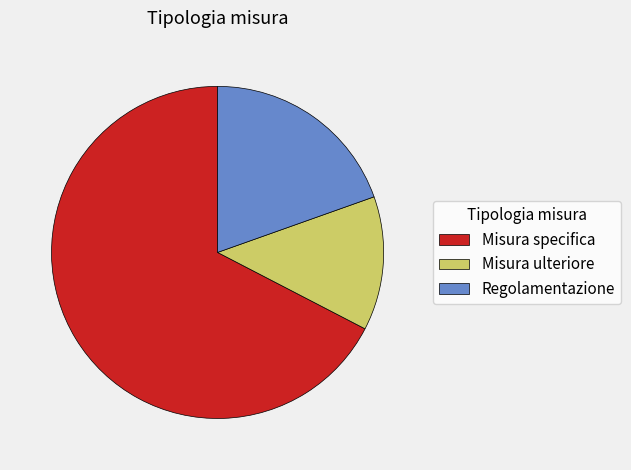

The Misura ulteriore slice represents 13% of the pie. True or false?

True